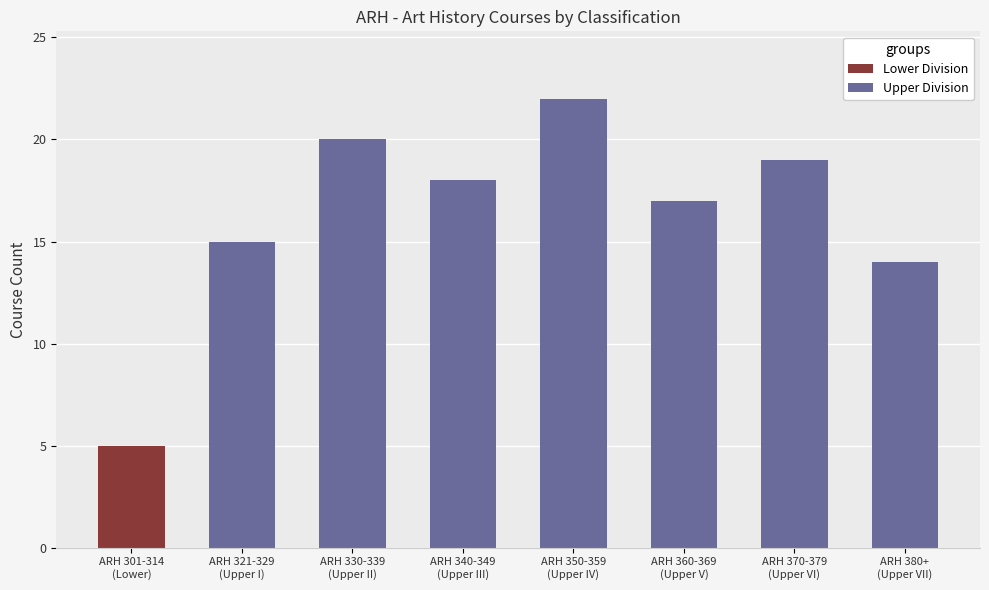

What is the highest value of the Lower Division series?

5